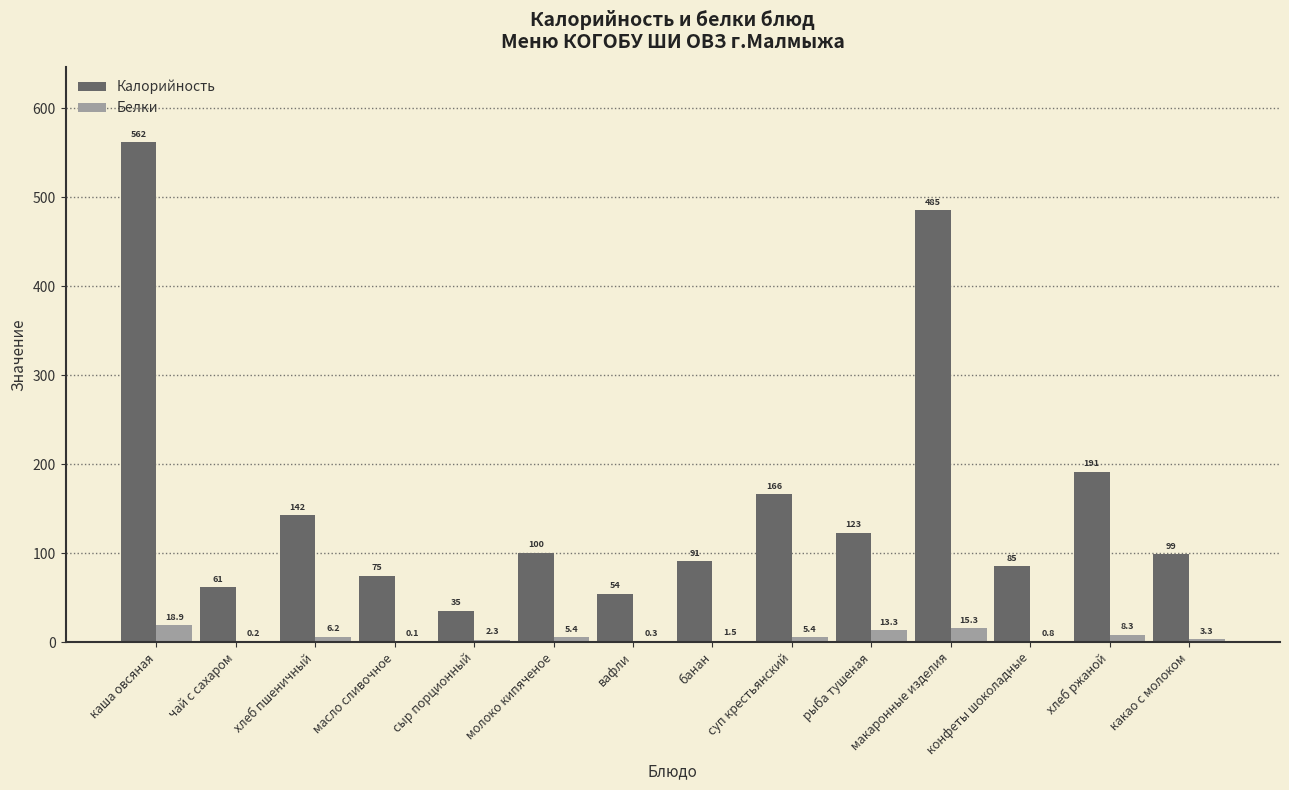

Which label corresponds to the largest value in the chart?

каша овсяная